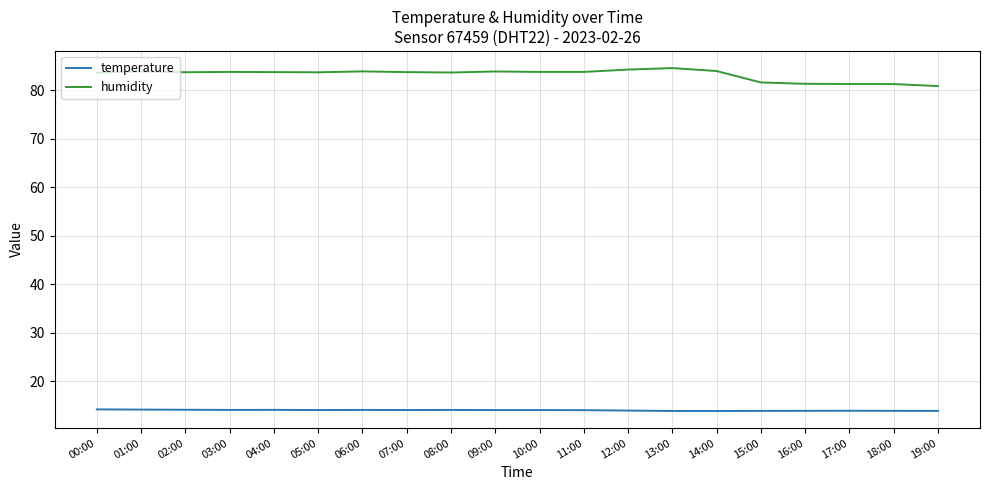

The value of humidity at 02:00 is 83.7. True or false?

True